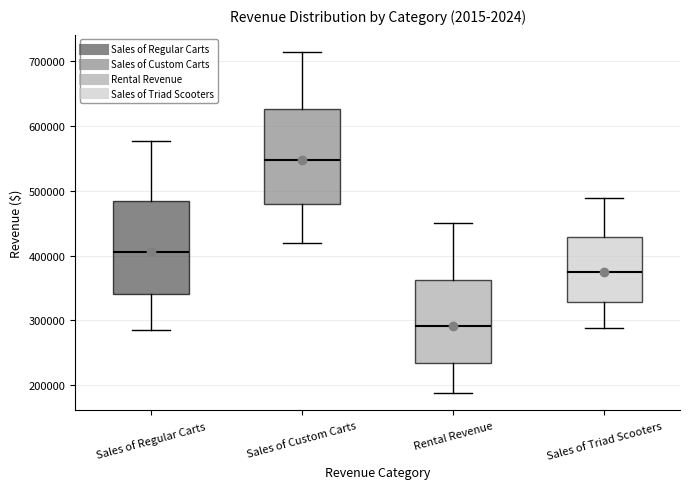

Where is the lower edge of the box for Sales of Triad Scooters on the y-axis? The values are not printed on the chart, so give them approximately, as read against the axis.

330000